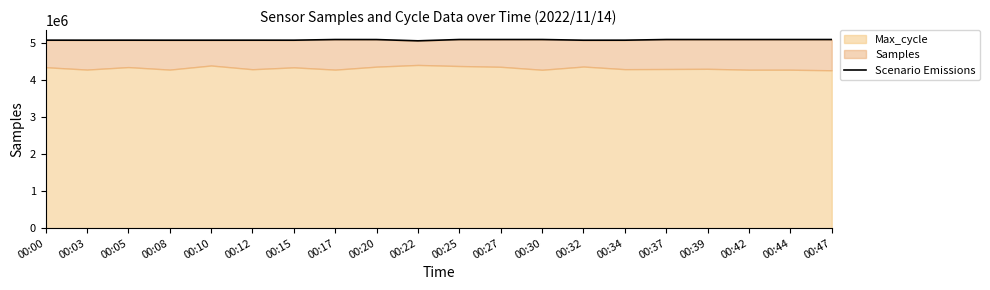

What is the greatest value displayed?

5094261